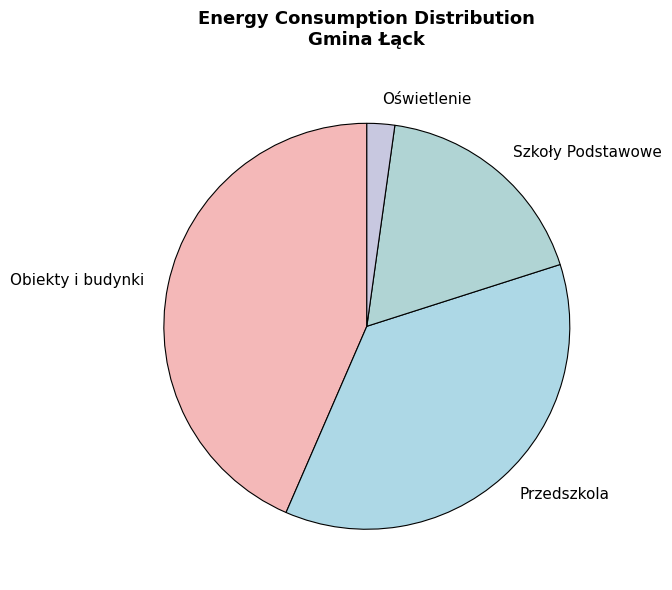

Is the sum of Przedszkola and Szkoły Podstawowe greater than half?

Yes